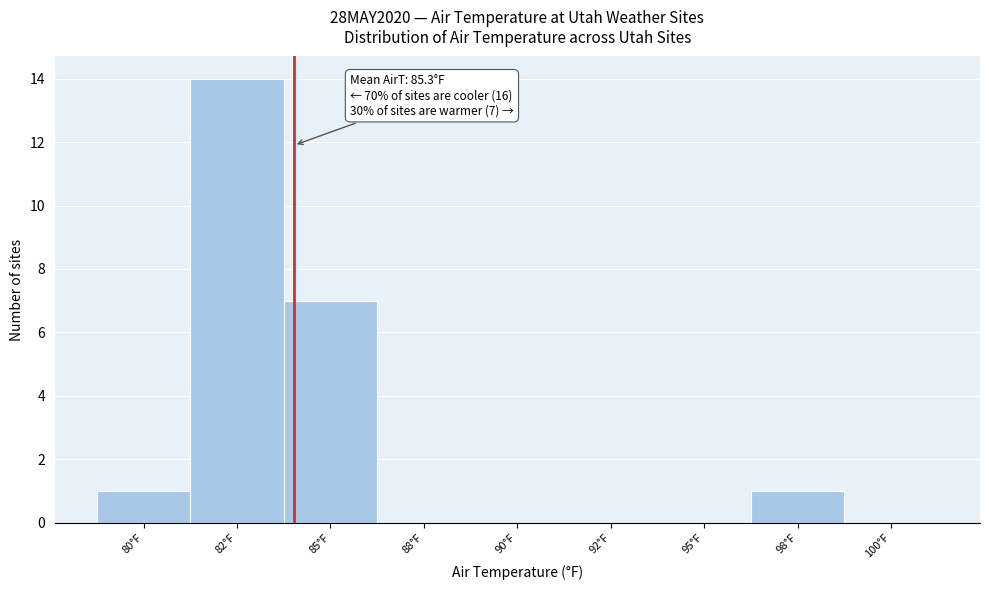

Reading left to right, list all the values displayed in this chart.

80°F=1	82°F=14	85°F=7	88°F=0	90°F=0	92°F=0	95°F=0	98°F=1	100°F=0